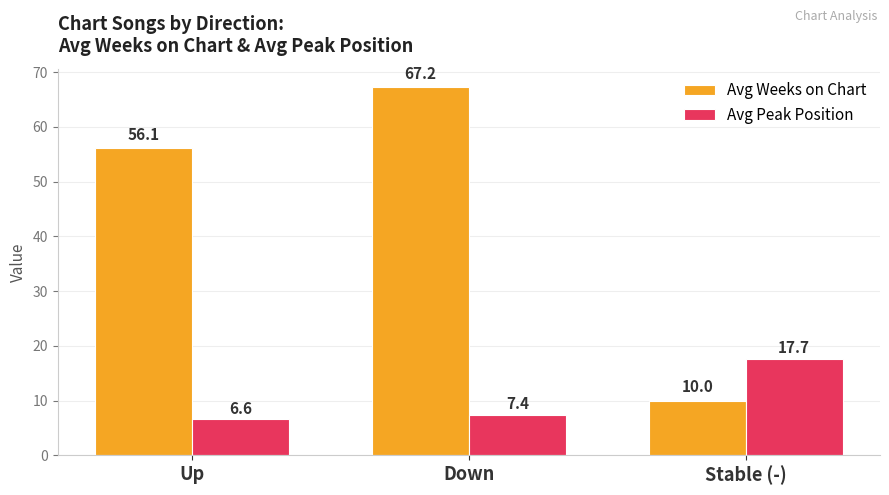

What are all the series names shown in the legend?

Avg Weeks on Chart, Avg Peak Position